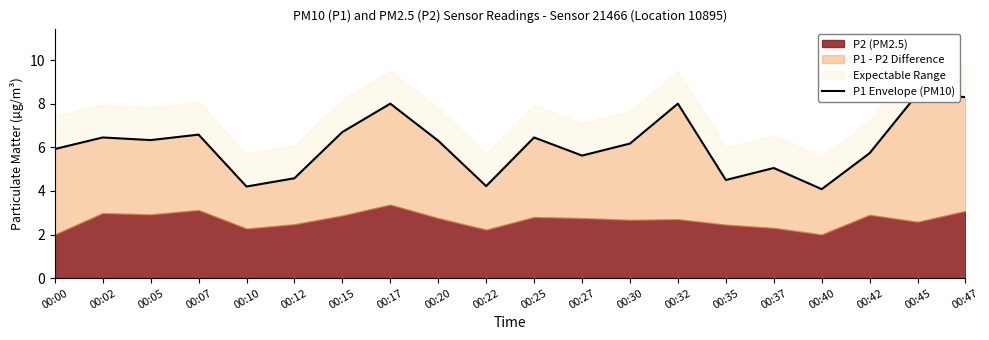

The chart shows a value of 8.0 at 00:17. True or false?

True